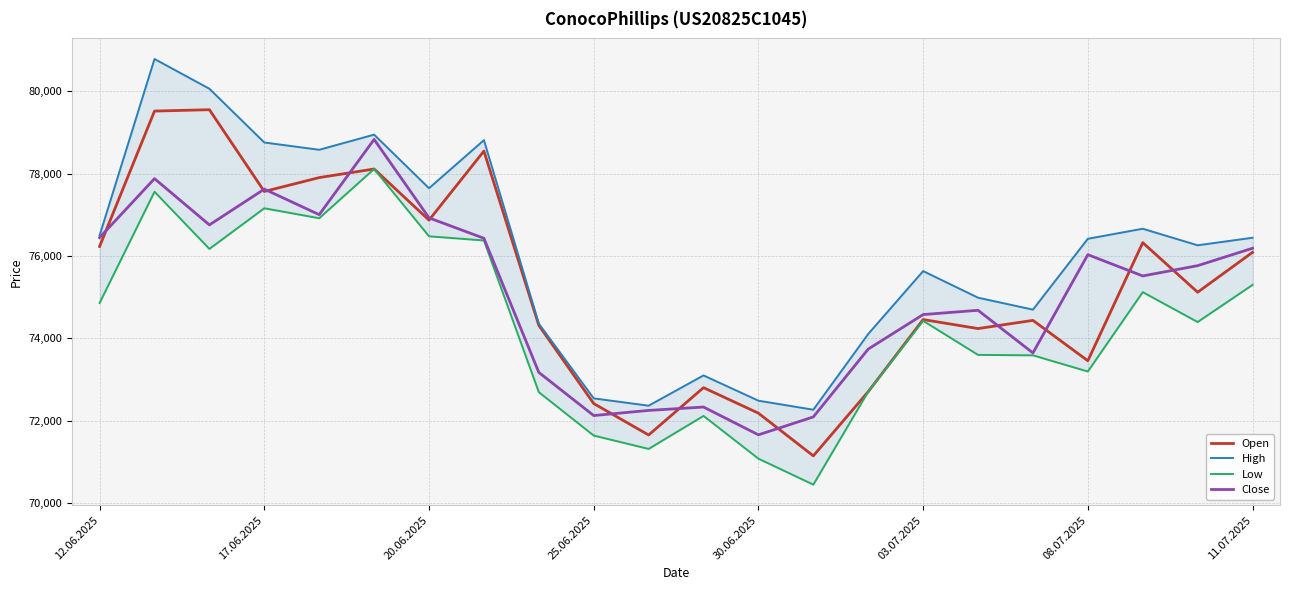

What are all the series names shown in the legend?

Open, High, Low, Close